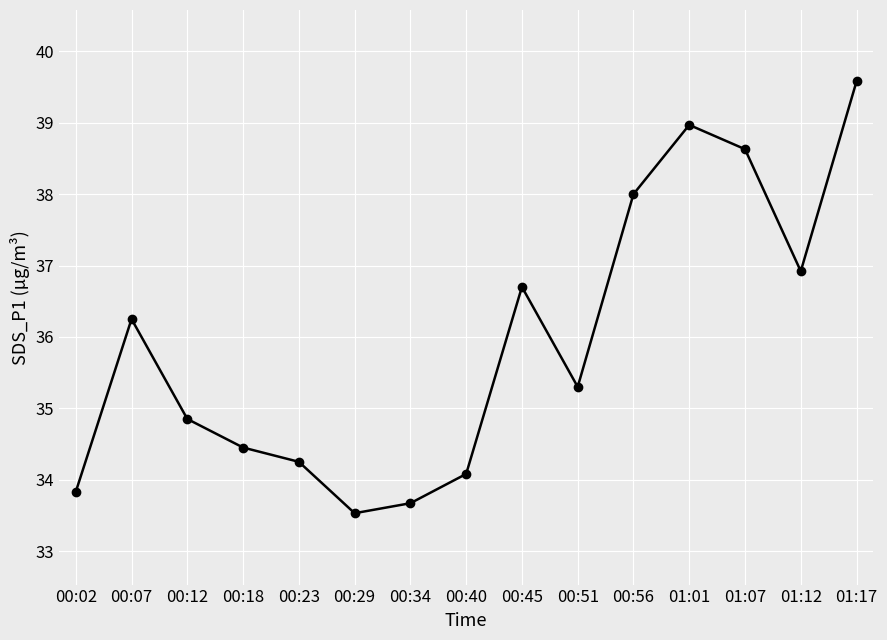

What is the difference between the values at 00:18 and 00:29?

0.9